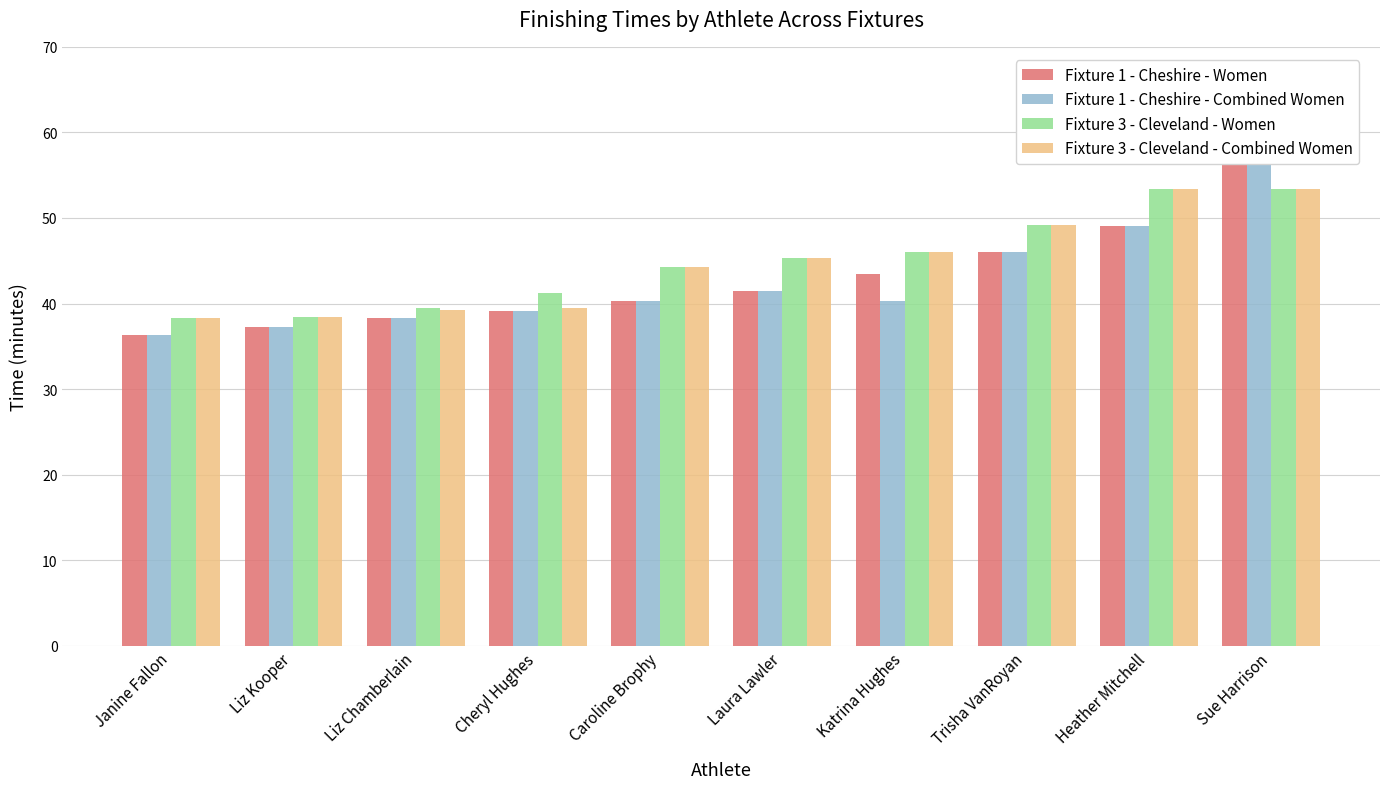

How many data points does each series have?

10